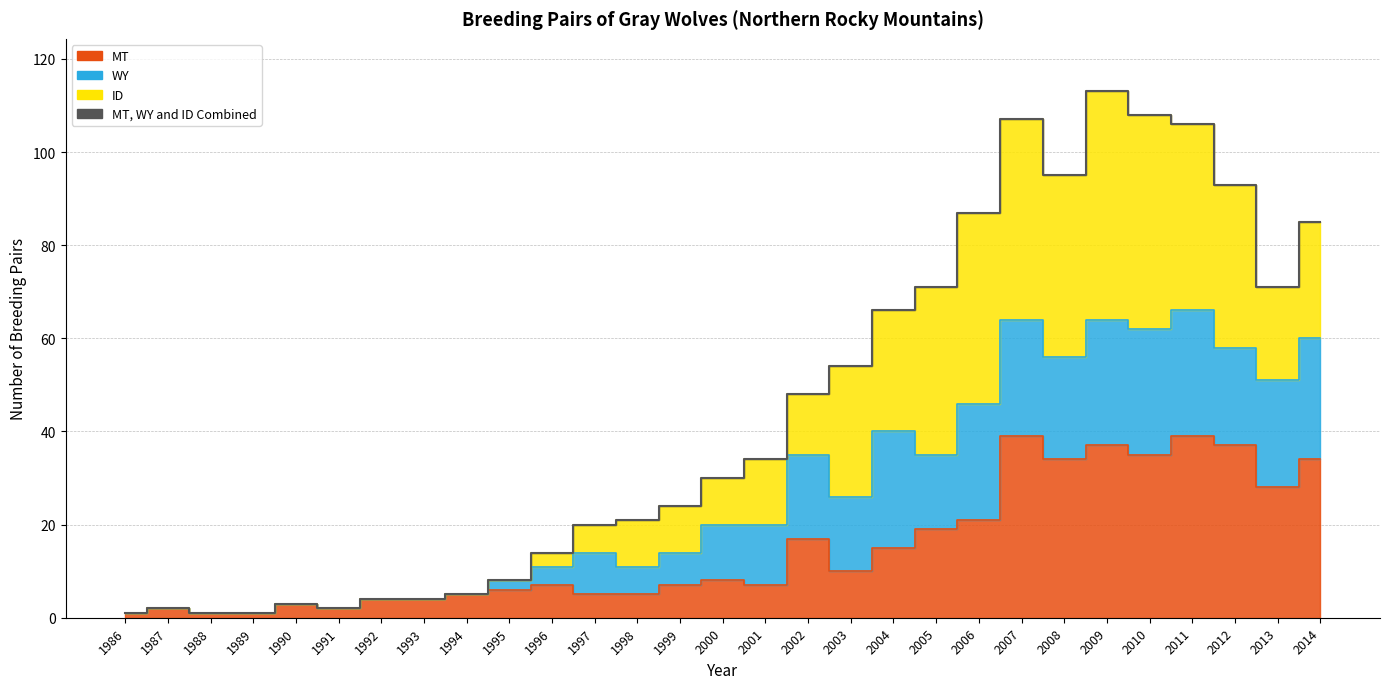

How many data points in MT, WY and ID Combined are less than 30?

14